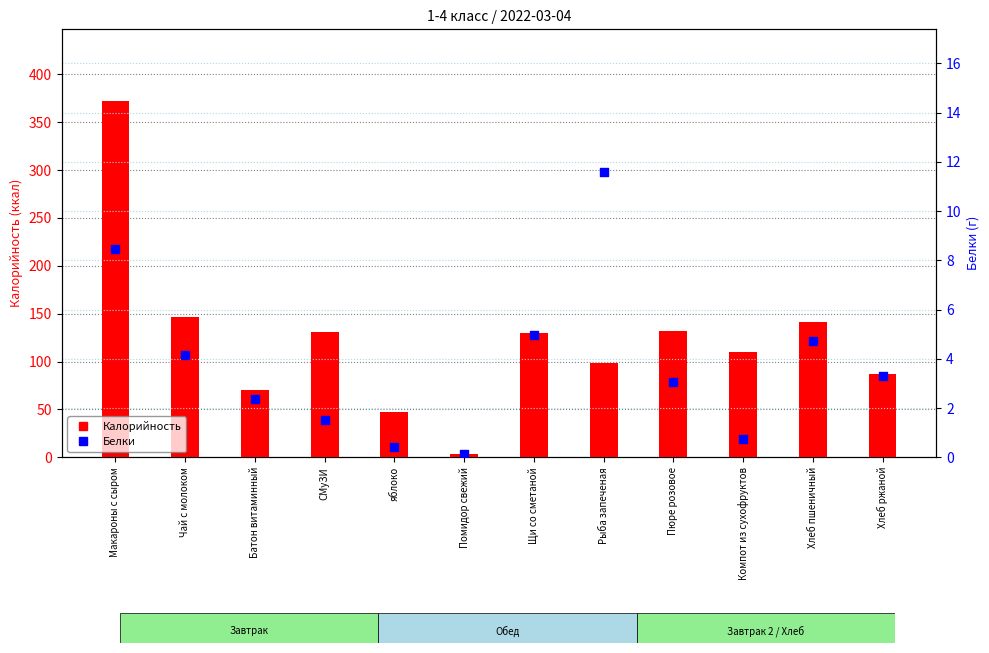

At how many categories does at least one series exceed 337?

1